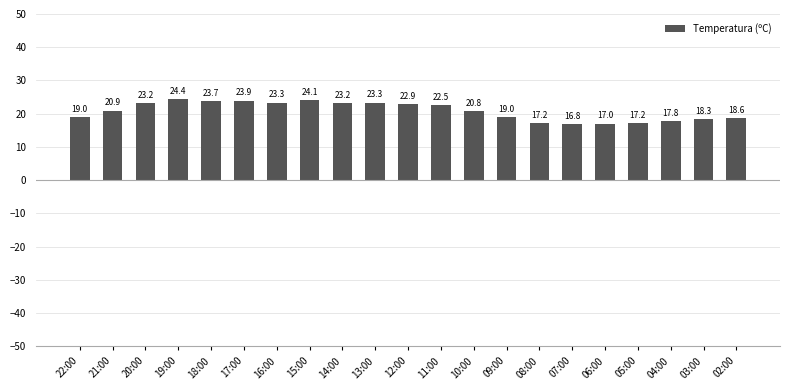

What is the difference between the maximum and minimum values?

7.6